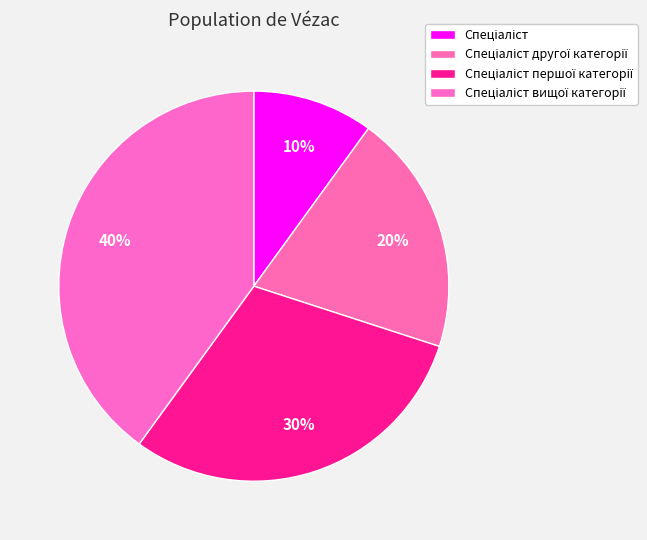

How many segments does this pie chart have?

4